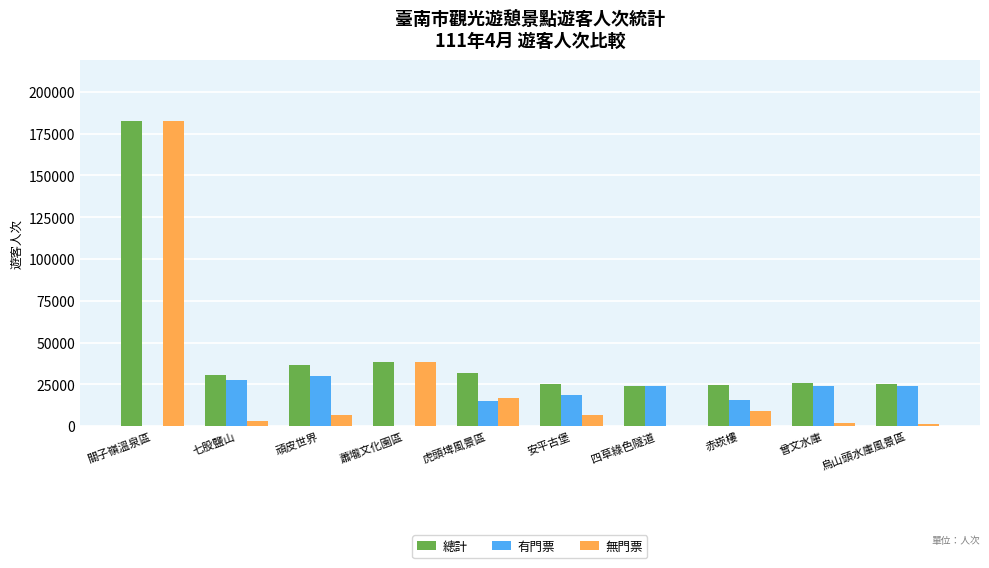

Which series has the largest total across all categories?

總計